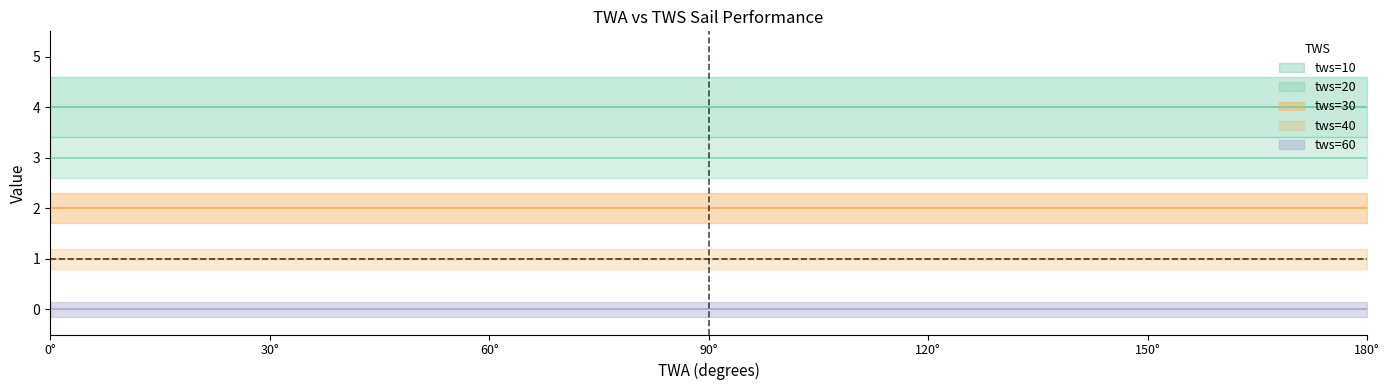

What is the approximate value of tws=40 at 180?

1